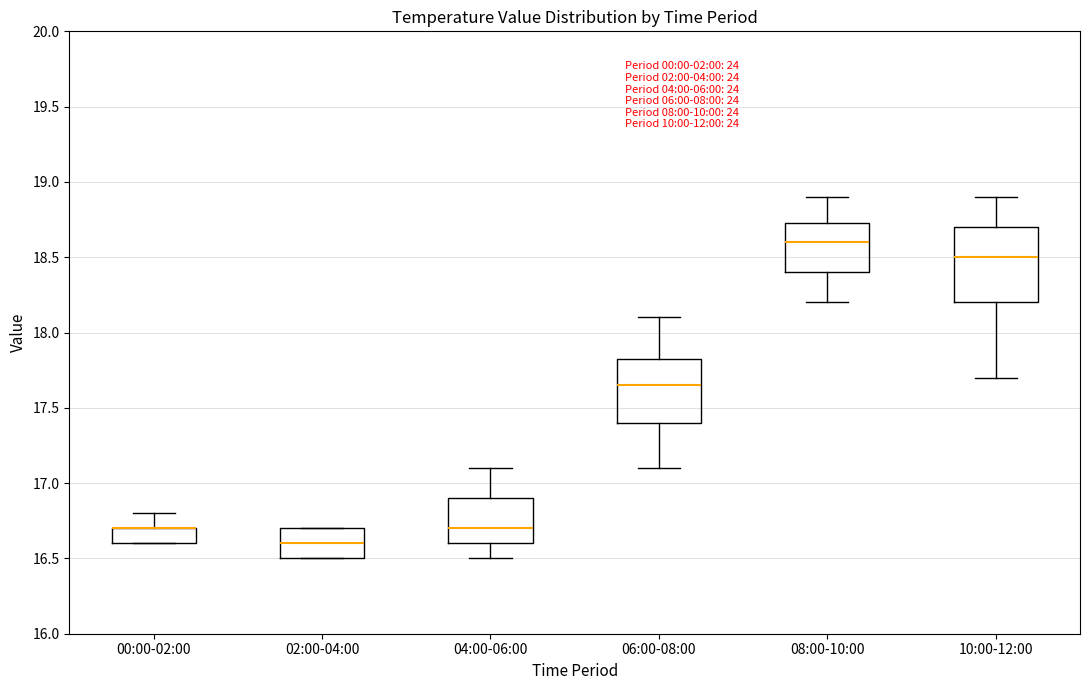

Which box is the tallest, from its lower edge to its upper edge?

10:00-12:00